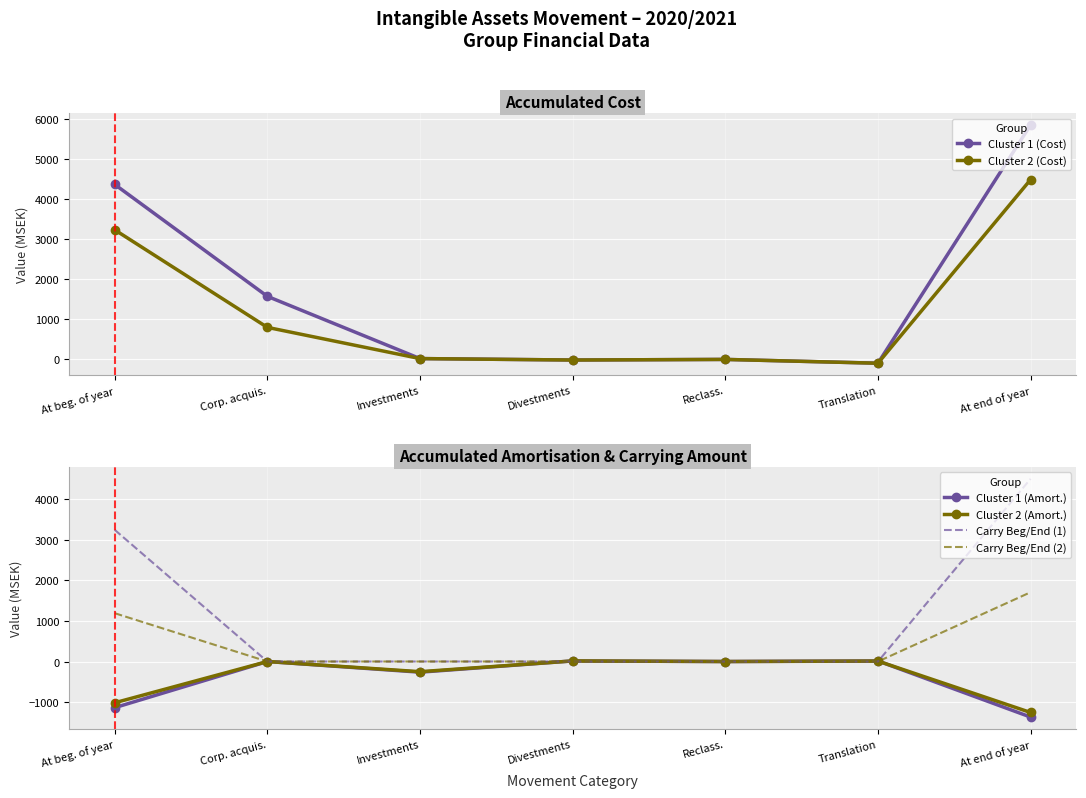

How many values in the Carry Beg/End (1) series exceed 0?

2